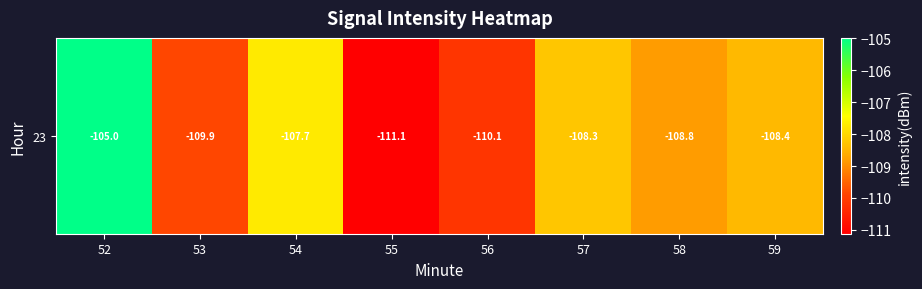

How many data points are above -108?

2